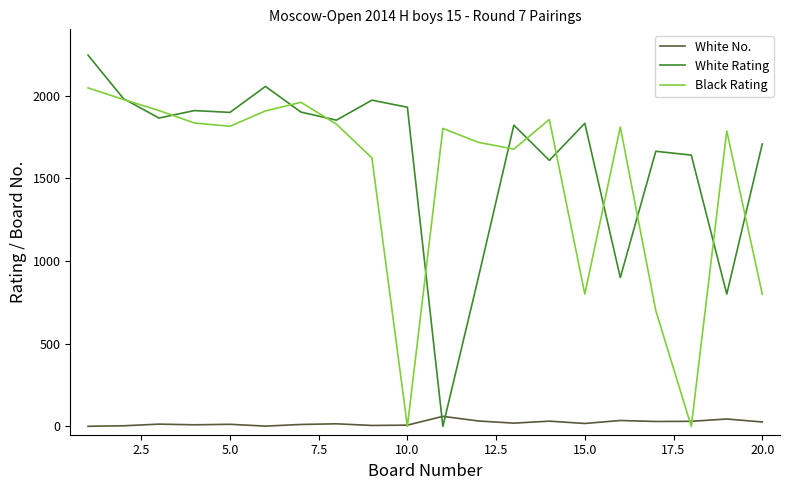

Which series has the largest range (max minus min)?

White Rating